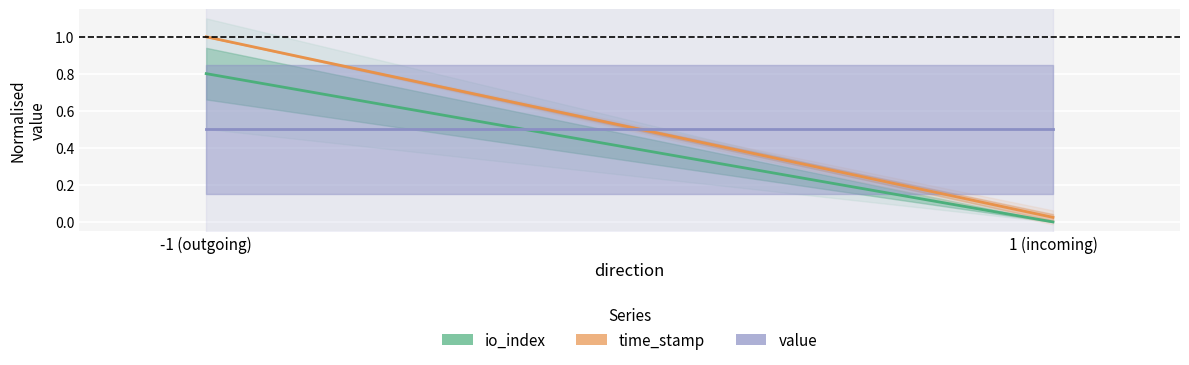

Is it true that io_index equals 0.8 at -1 (outgoing)?

True